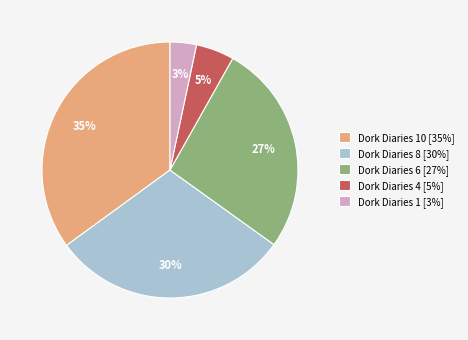

To the nearest percent, what is the average slice percentage?

20%